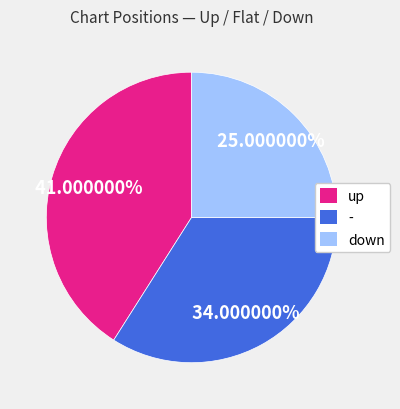

Is it true that - is 20% of the pie?

False